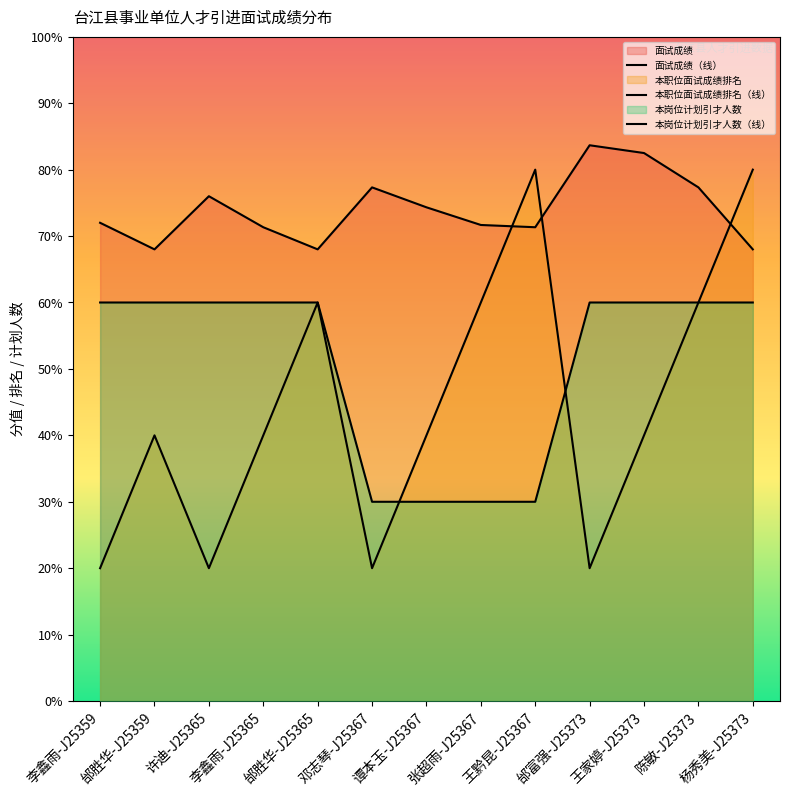

Which label corresponds to the smallest value in the chart?

李鑫雨-J25359